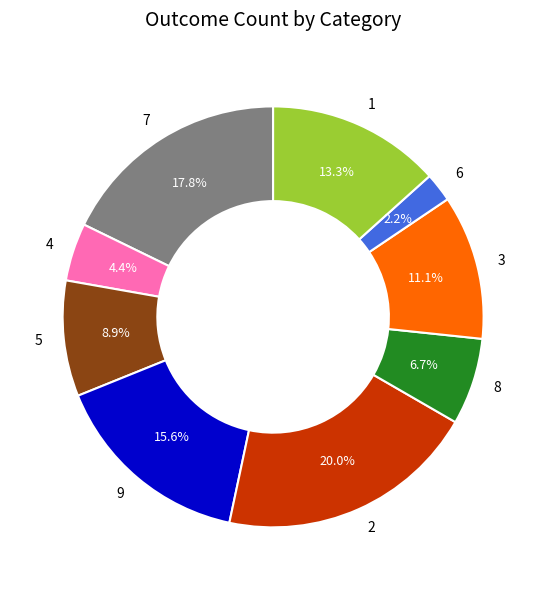

What percentage is NOT represented by 3?

88.9%